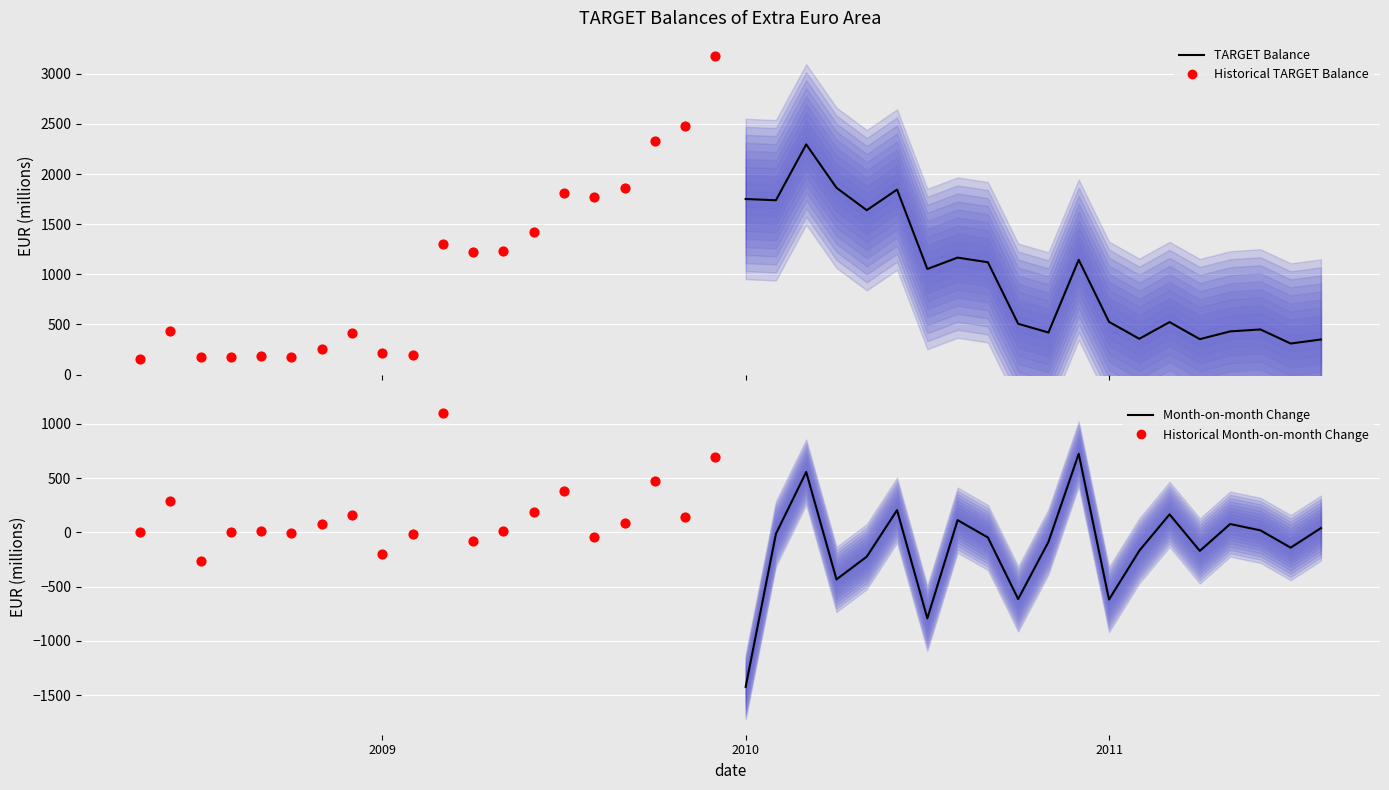

What are all the series names shown in the legend?

TARGET Balance (forecast), Historical TARGET Balance, Month-on-month change (forecast), Historical month-on-month change